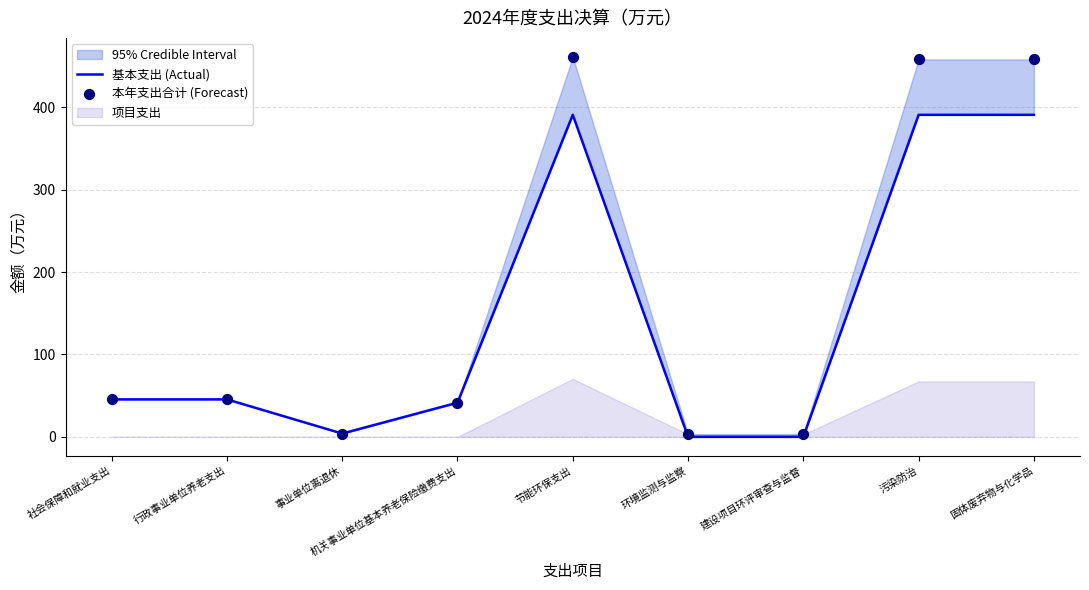

Which series reaches the maximum Y coordinate?

本年支出合计 (Forecast)